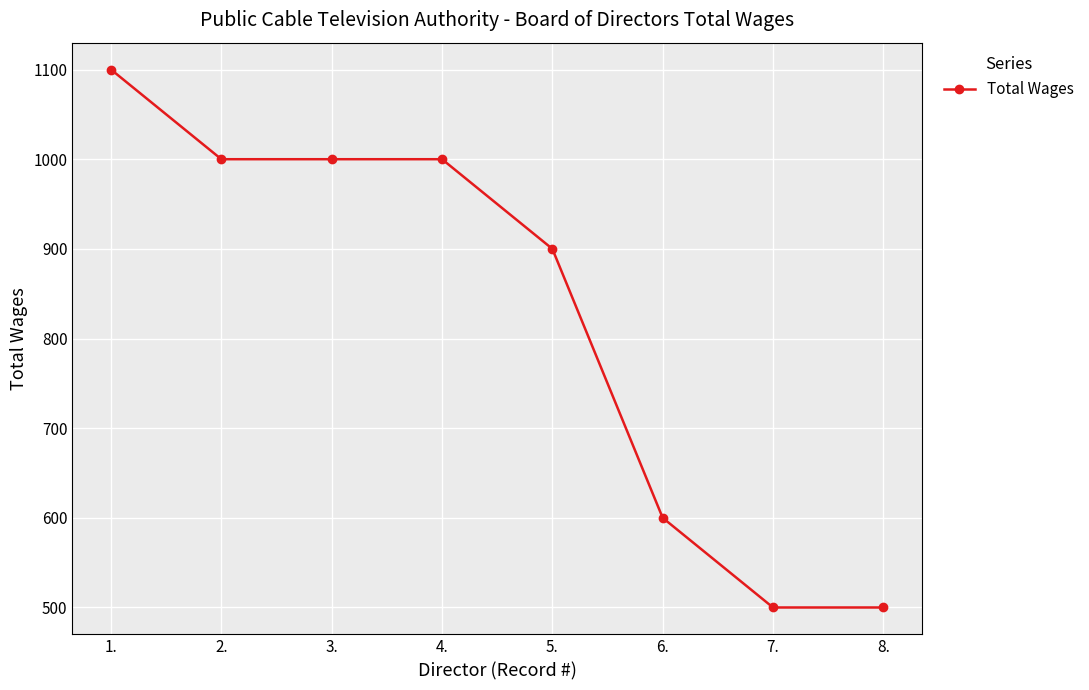

Does the chart have visible grid lines?

Yes